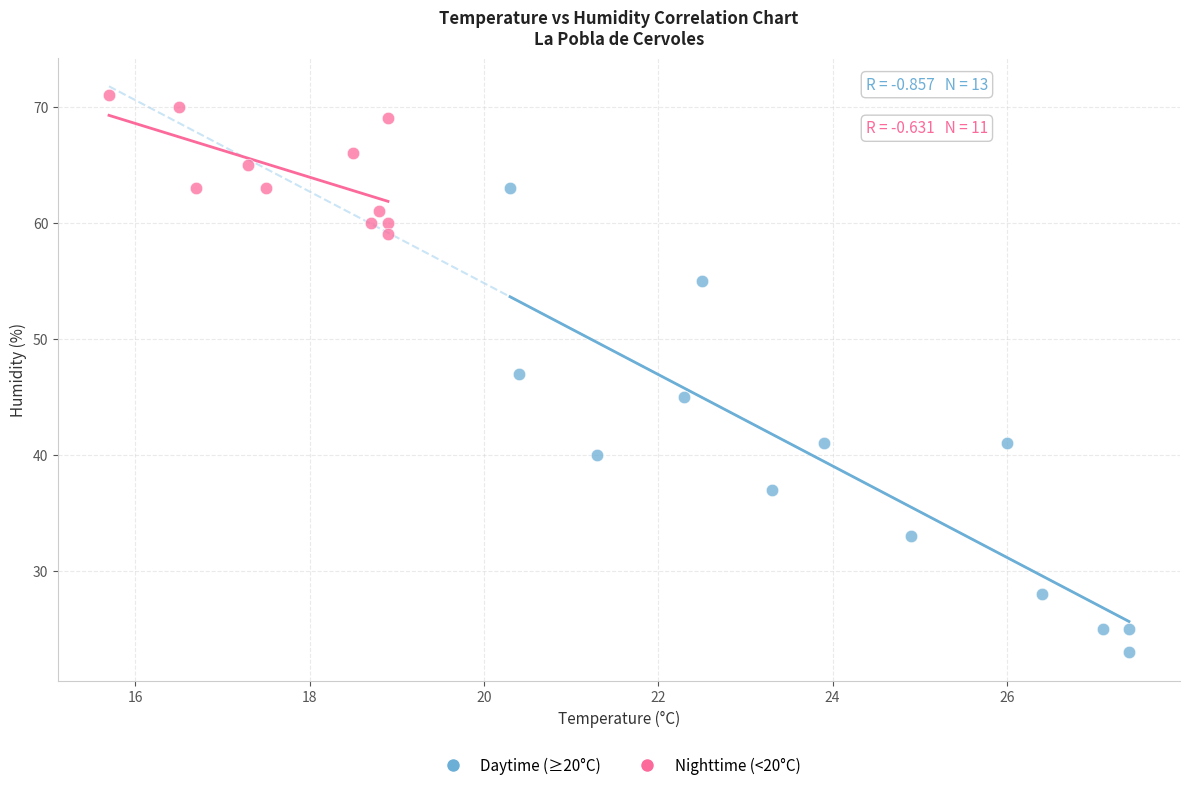

Which series has the widest spread of Y values?

Daytime (≥20°C)